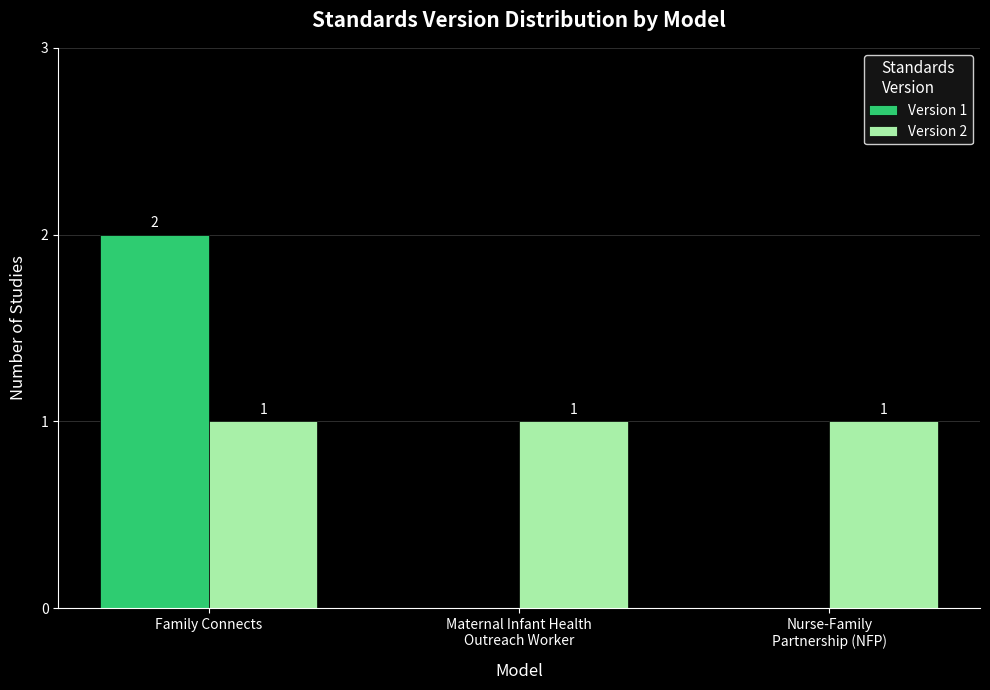

What is the sum of all Version 2 values?

3